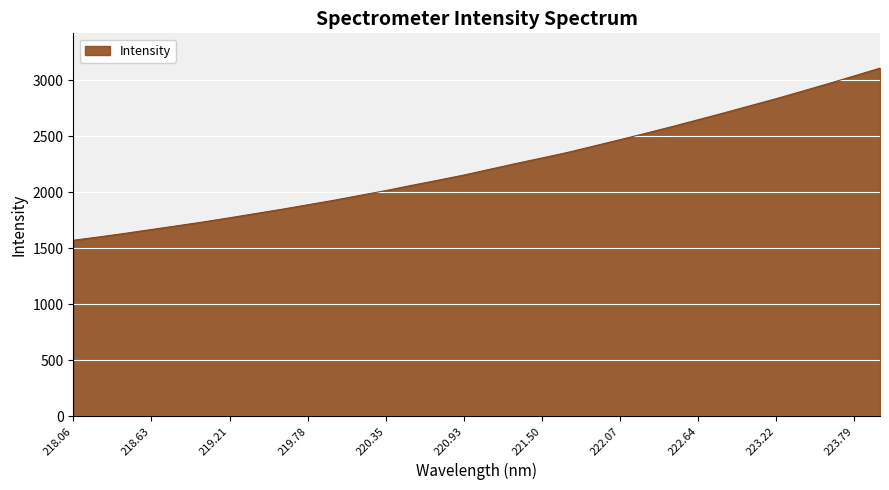

What is the minimum value shown in the chart?

1569.7